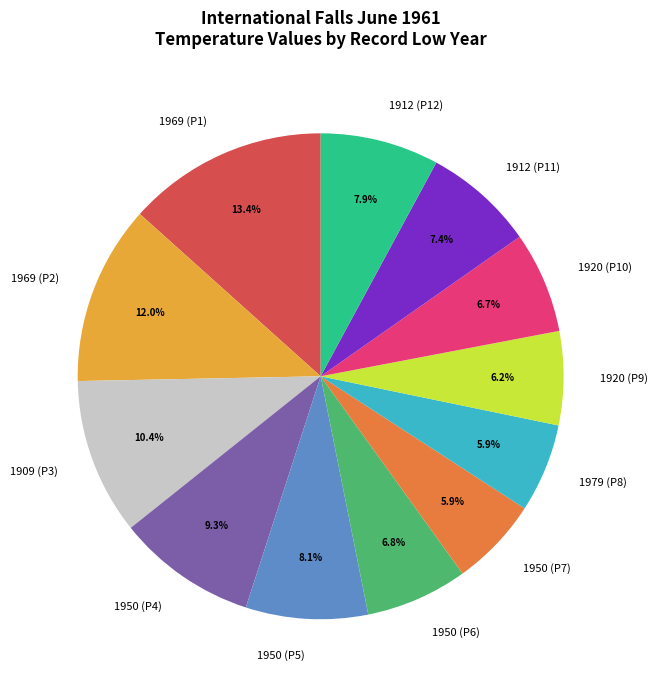

Count the number of slices in the pie.

12